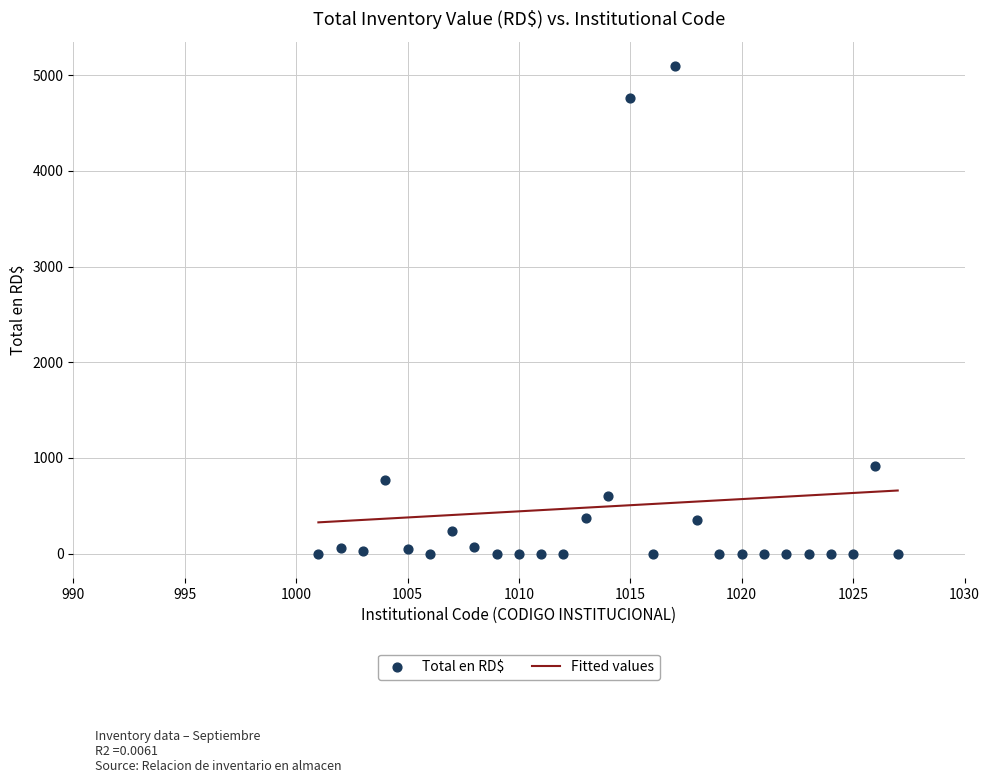

What Y value in the scatter plot is closest to 2548?

912.0